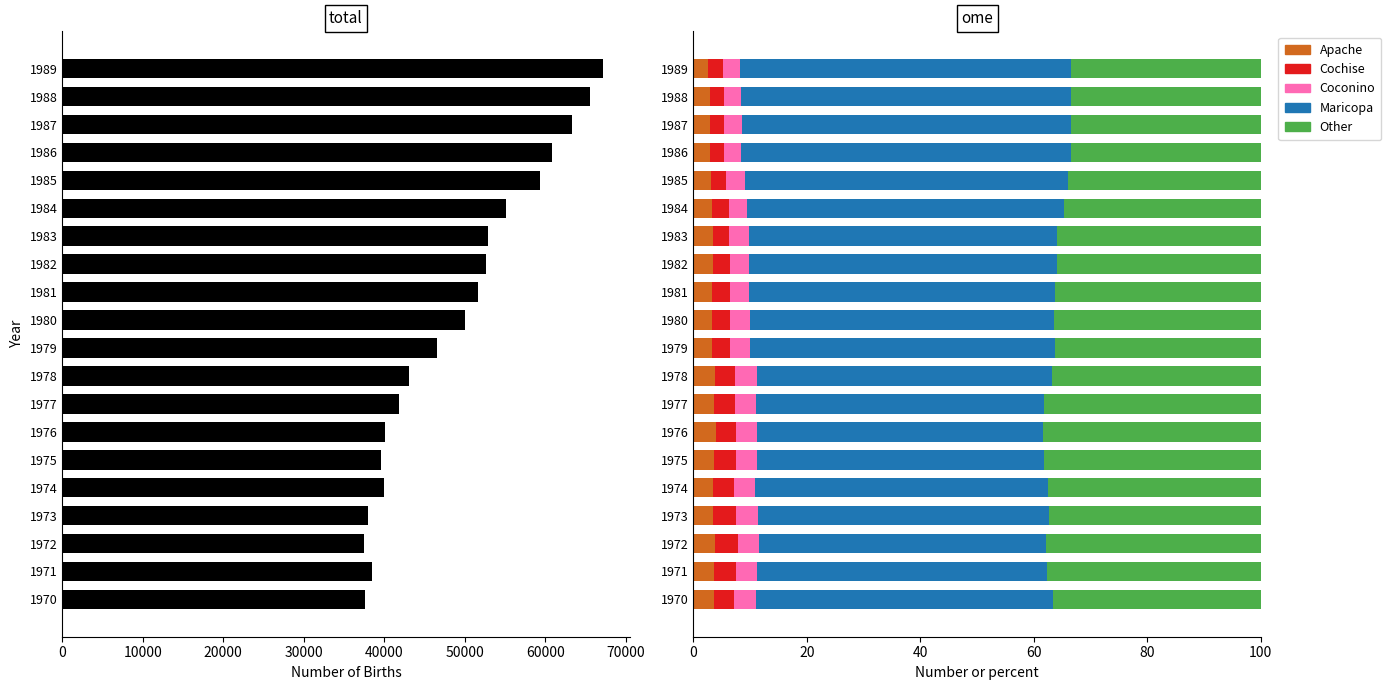

Reading right to left, extract all data points from this chart.

Arizona: 67128.0	65544.0	63320.0	60822.0	59344.0	55109.0	52919.0	52628.0	51620.0	50049.0	46549.0	43058.0	41827.0	40028.0	39543.0	39906.0	38025.0	37501.0	38521.0	37591.0
Apache: 2.7	2.9	2.9	2.9	3.1	3.3	3.4	3.5	3.3	3.3	3.3	3.8	3.7	4.0	3.6	3.5	3.5	3.9	3.6	3.6
Cochise: 2.6	2.5	2.5	2.5	2.6	2.9	3.0	3.0	3.2	3.1	3.2	3.6	3.6	3.5	3.8	3.7	4.1	4.1	4.0	3.6
Coconino: 3.0	3.0	3.2	3.0	3.3	3.3	3.4	3.4	3.4	3.6	3.5	3.8	3.6	3.8	3.7	3.6	3.8	3.6	3.7	3.7
Maricopa: 58.4	58.1	57.8	58.1	56.9	55.7	54.3	54.3	53.9	53.5	53.7	52.0	50.8	50.4	50.5	51.6	51.3	50.7	51.1	52.4
Other: 33.4	33.5	33.5	33.5	34.0	34.7	35.9	35.8	36.3	36.5	36.3	36.8	38.3	38.4	38.3	37.6	37.3	37.8	37.6	36.6